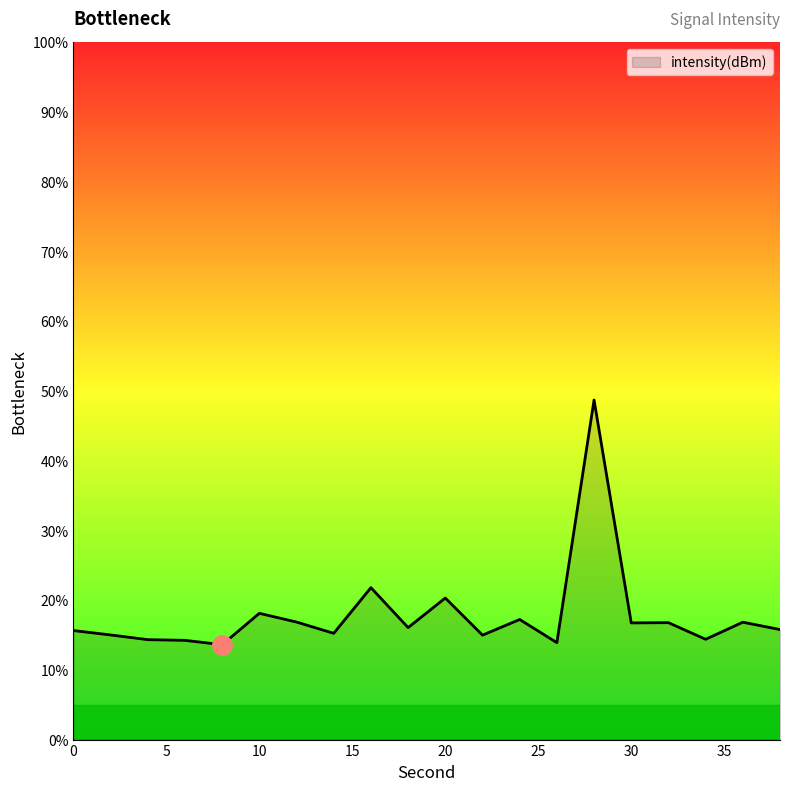

How many lines are shown in the chart?

1